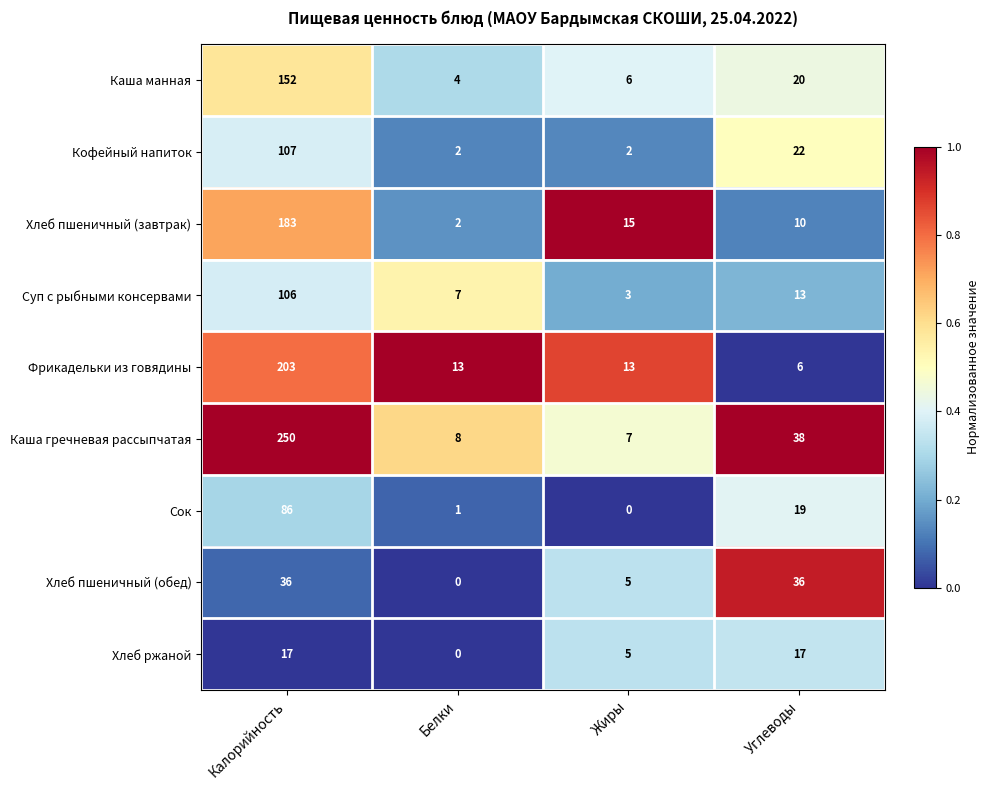

At which category is the sum across all series the highest?

Калорийность